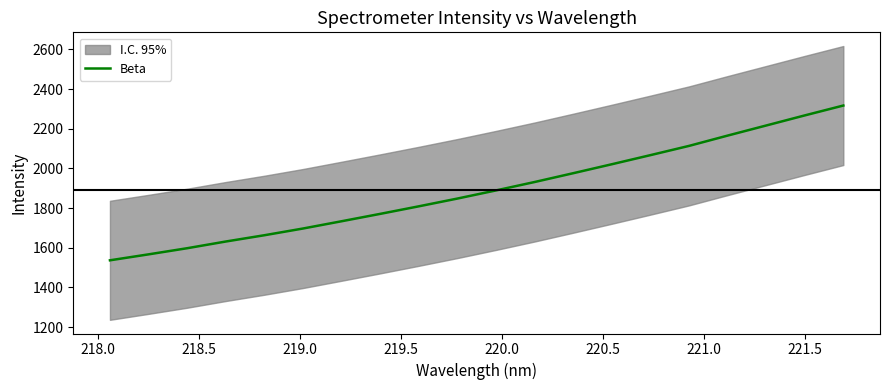

Count the number of values greater than 1889.

10